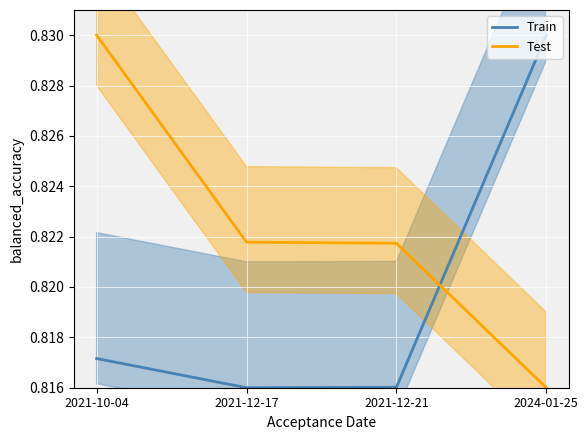

Is it true that Train equals 0.4 at 2021-10-04?

False